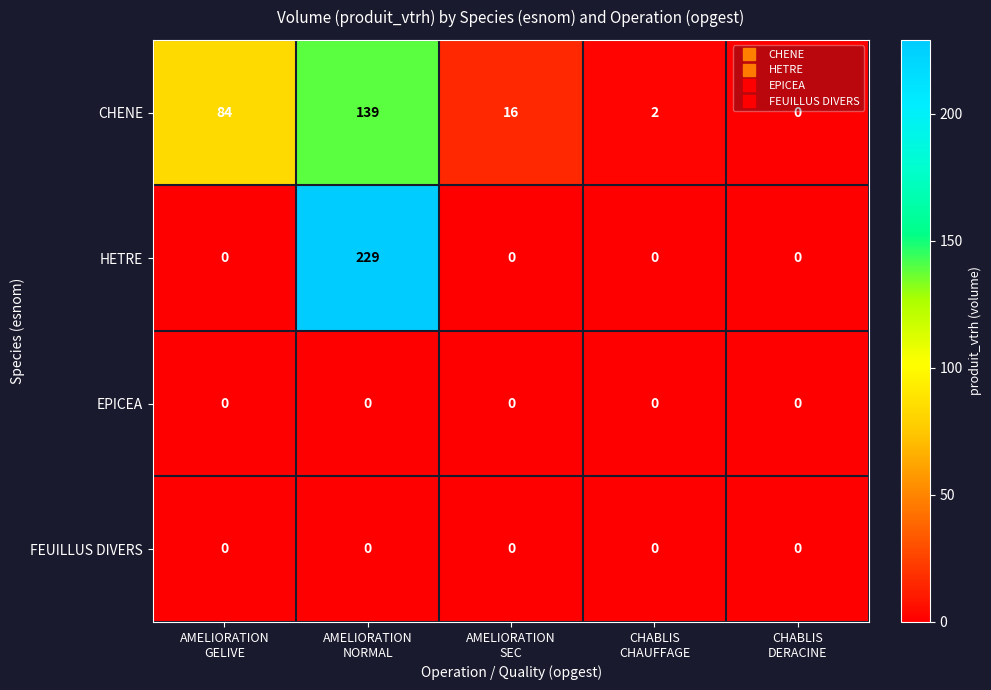

At how many categories does at least one series exceed 106?

1